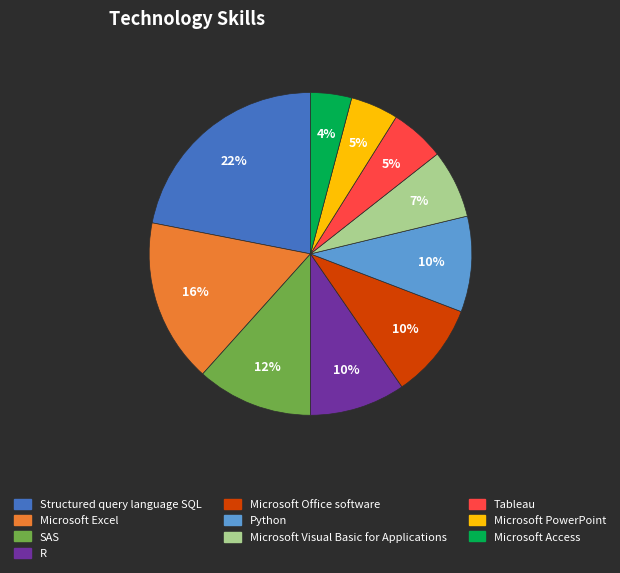

Is there a majority slice in this chart?

No